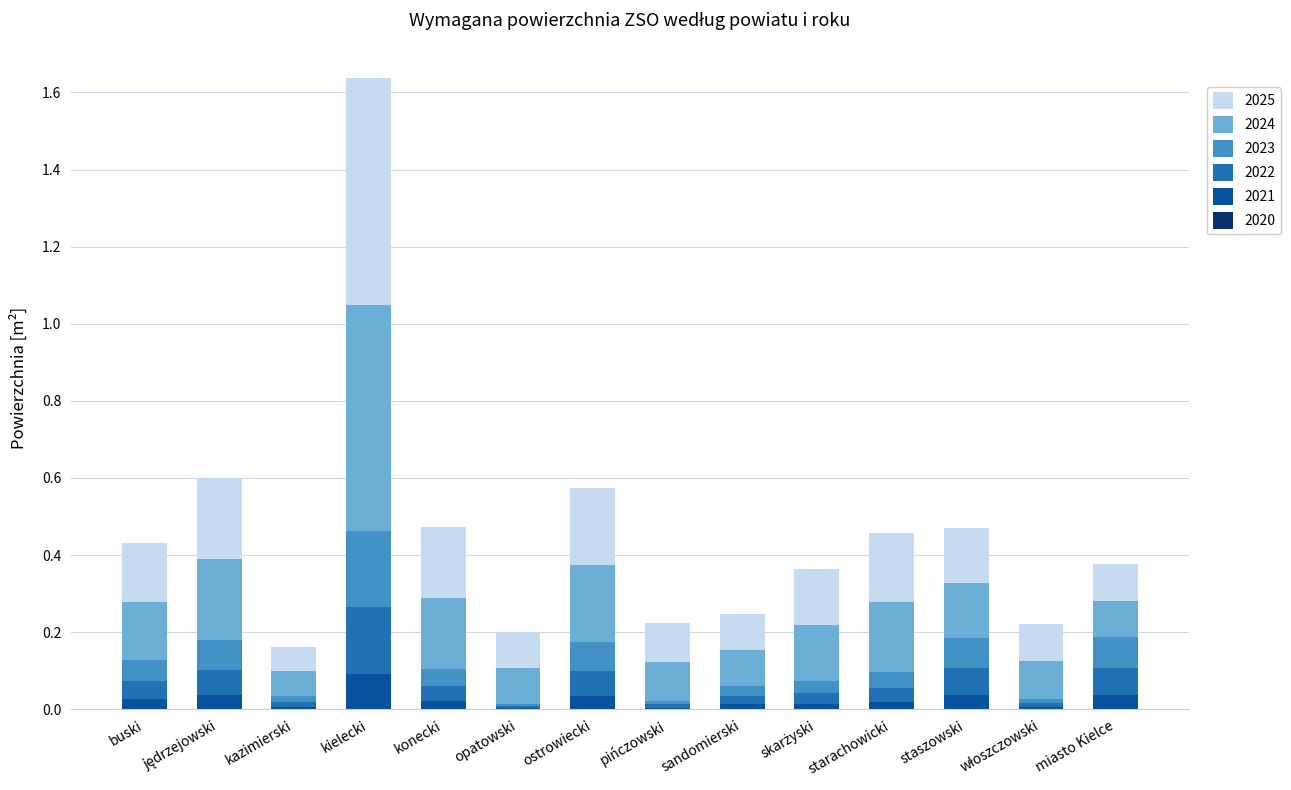

Which category has the highest value in the 2021 series?

kielecki